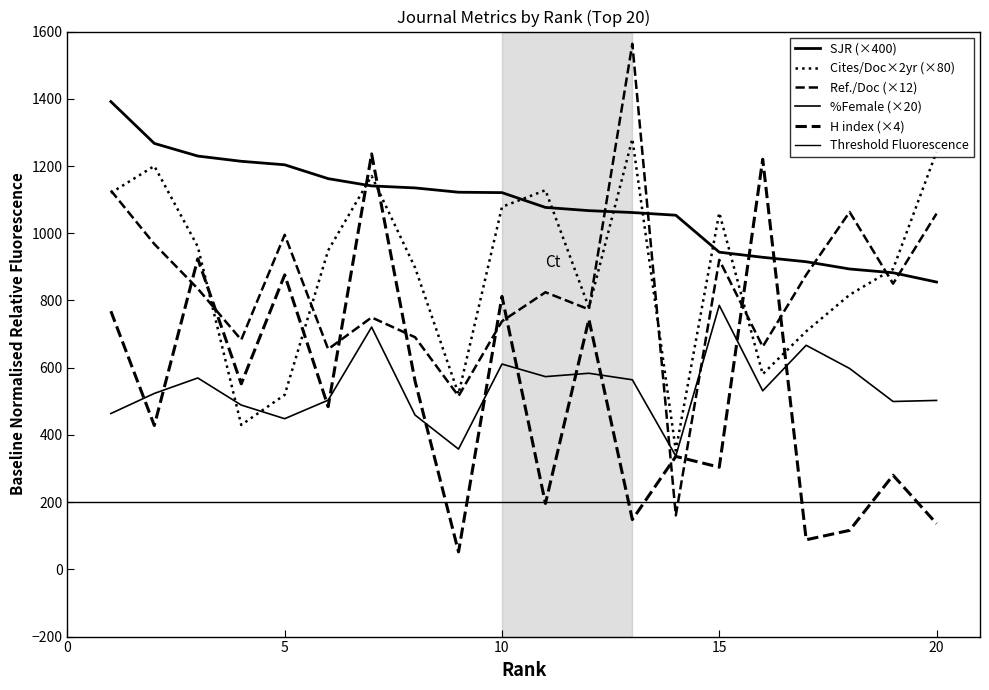

True or false: SJR has a value of 1582.1 at 8.

False